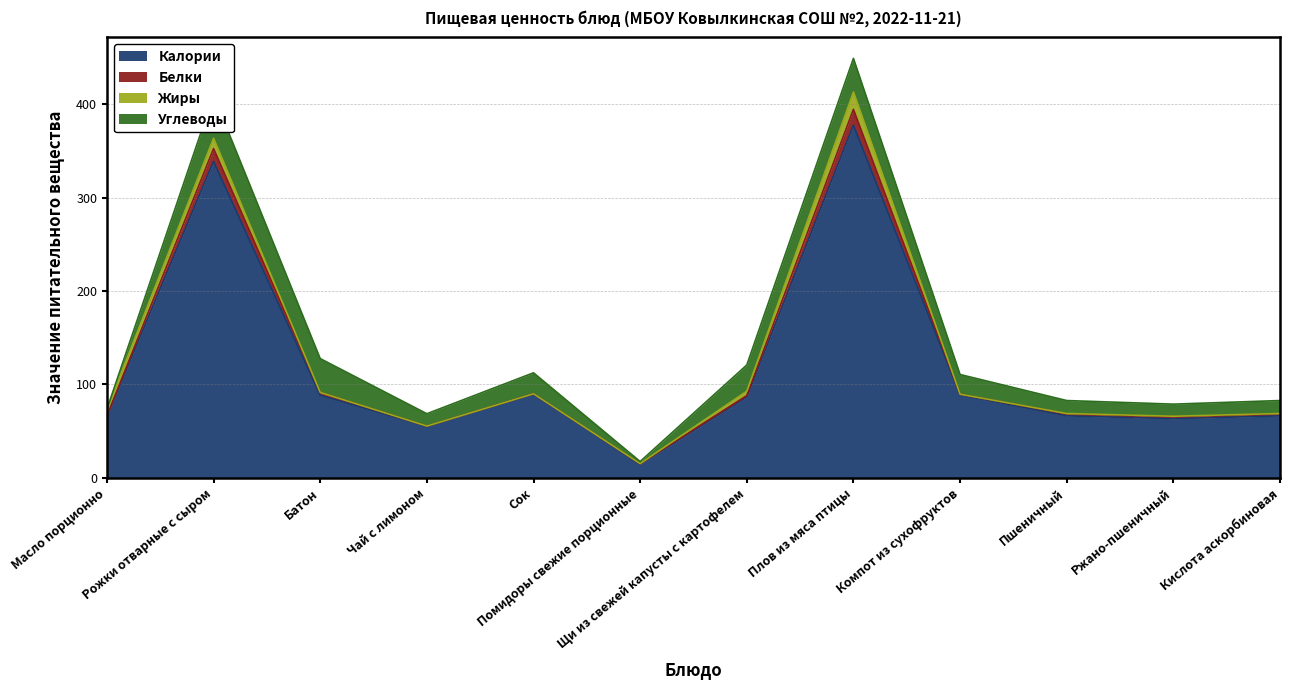

Which series has the largest total across all categories?

Калории